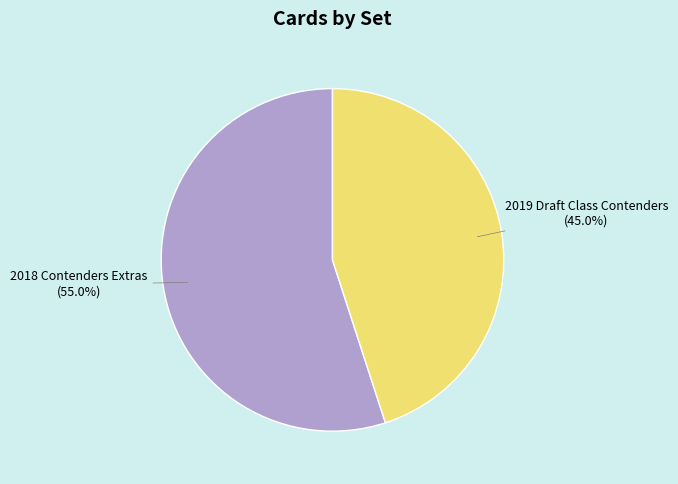

Is there any slice that represents more than half of the pie?

Yes